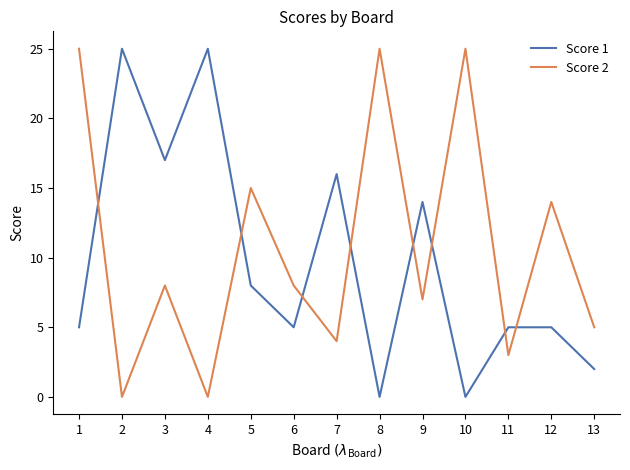

What is the average value of the Score 2 series?

11